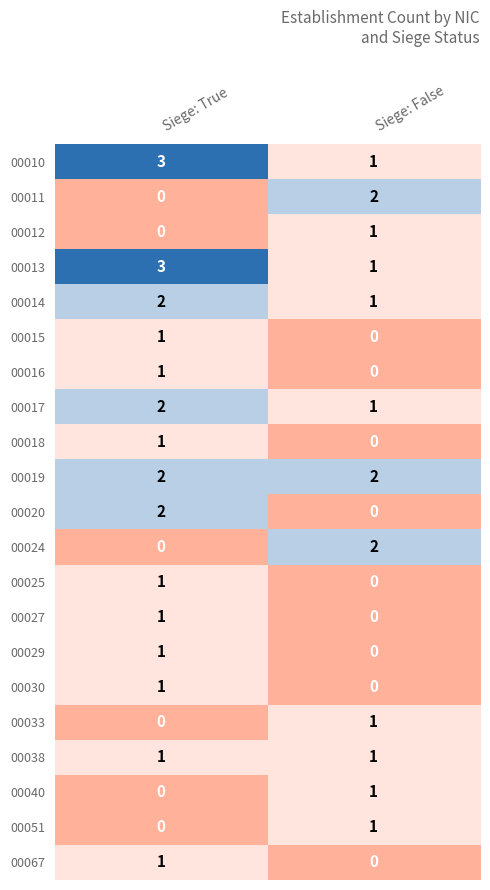

Which category has the lowest value in the 00025 series?

Siege: False